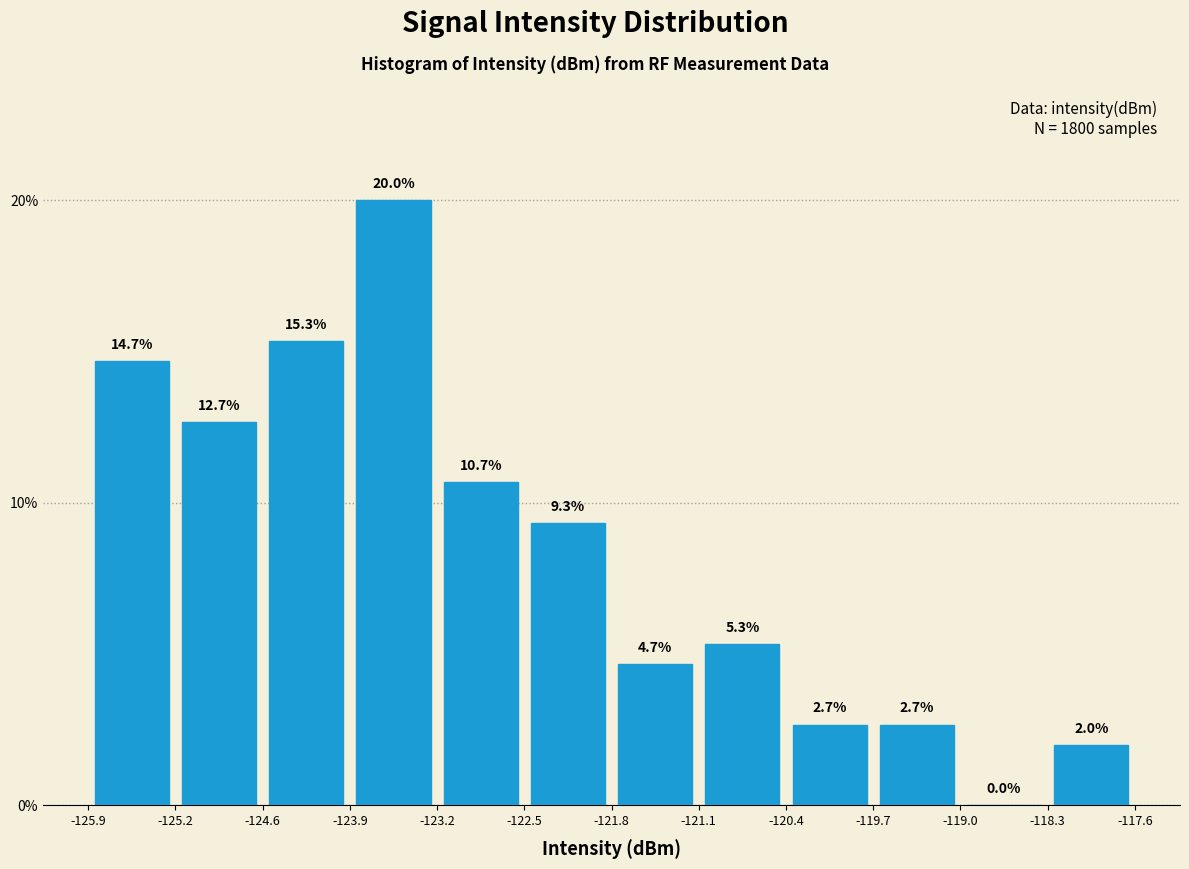

Over which range of the x-axis is the bar tallest?

-123.9 to -123.2